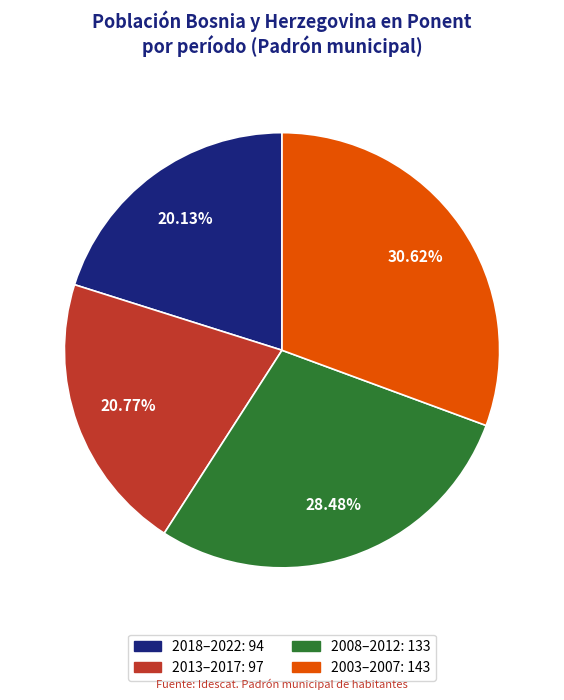

Is there a majority slice in this chart?

No